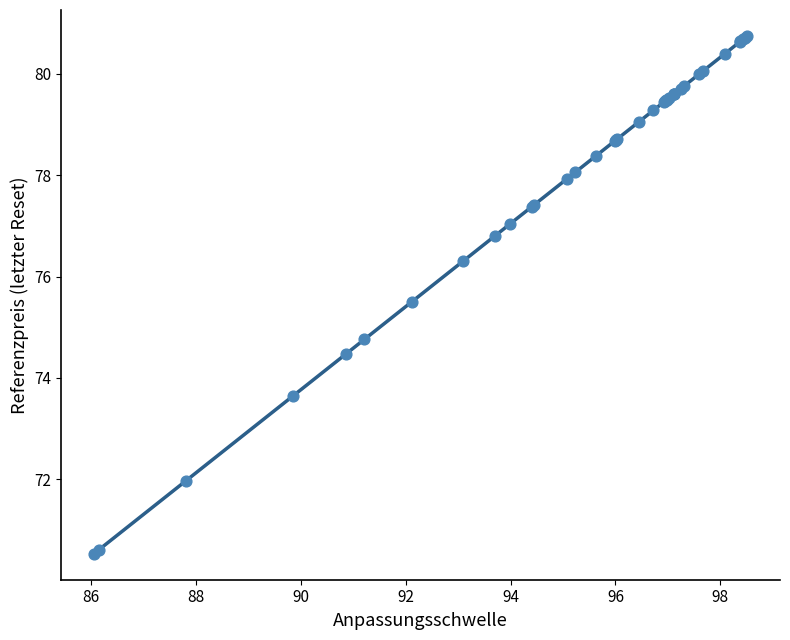

What Y value in the scatter plot is closest to 75?

74.8